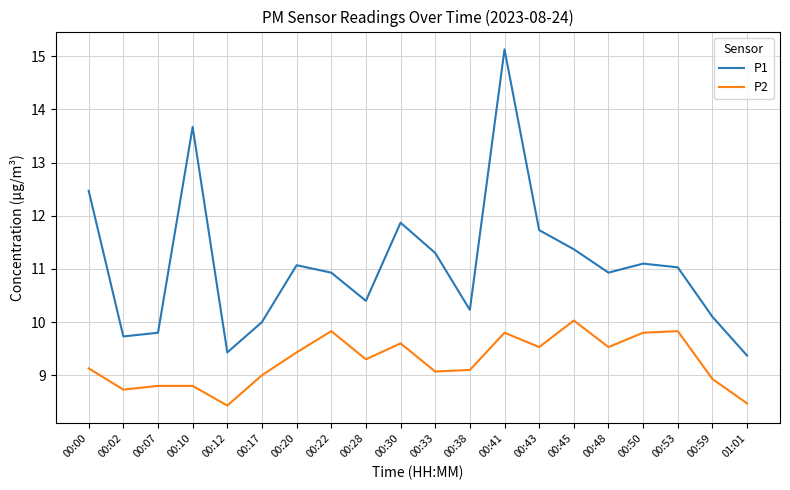

True or false: P1 has more than 0 interior local peaks.

True